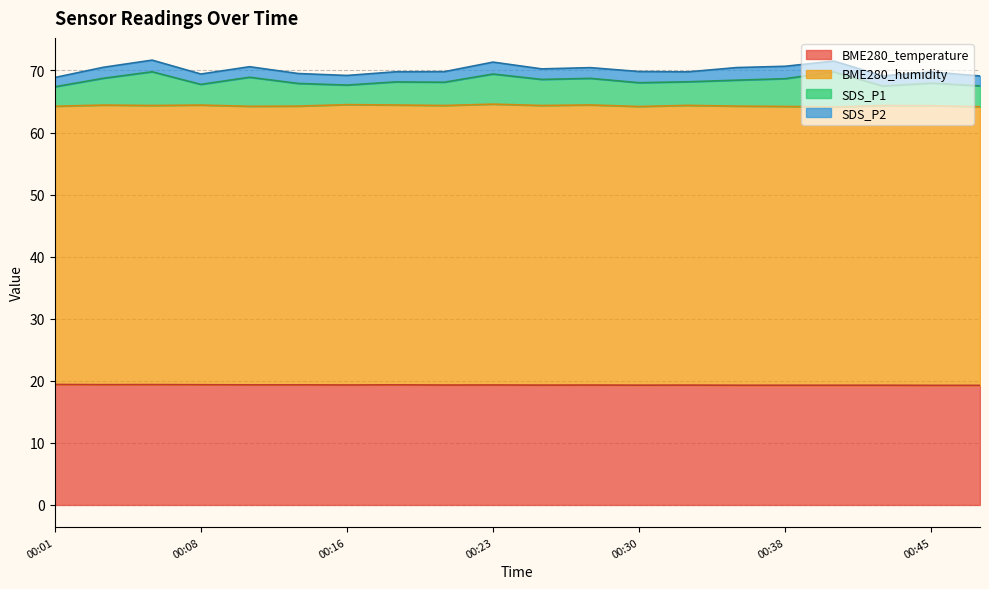

What are all the series names shown in the legend?

BME280_temperature, BME280_humidity, SDS_P1, SDS_P2